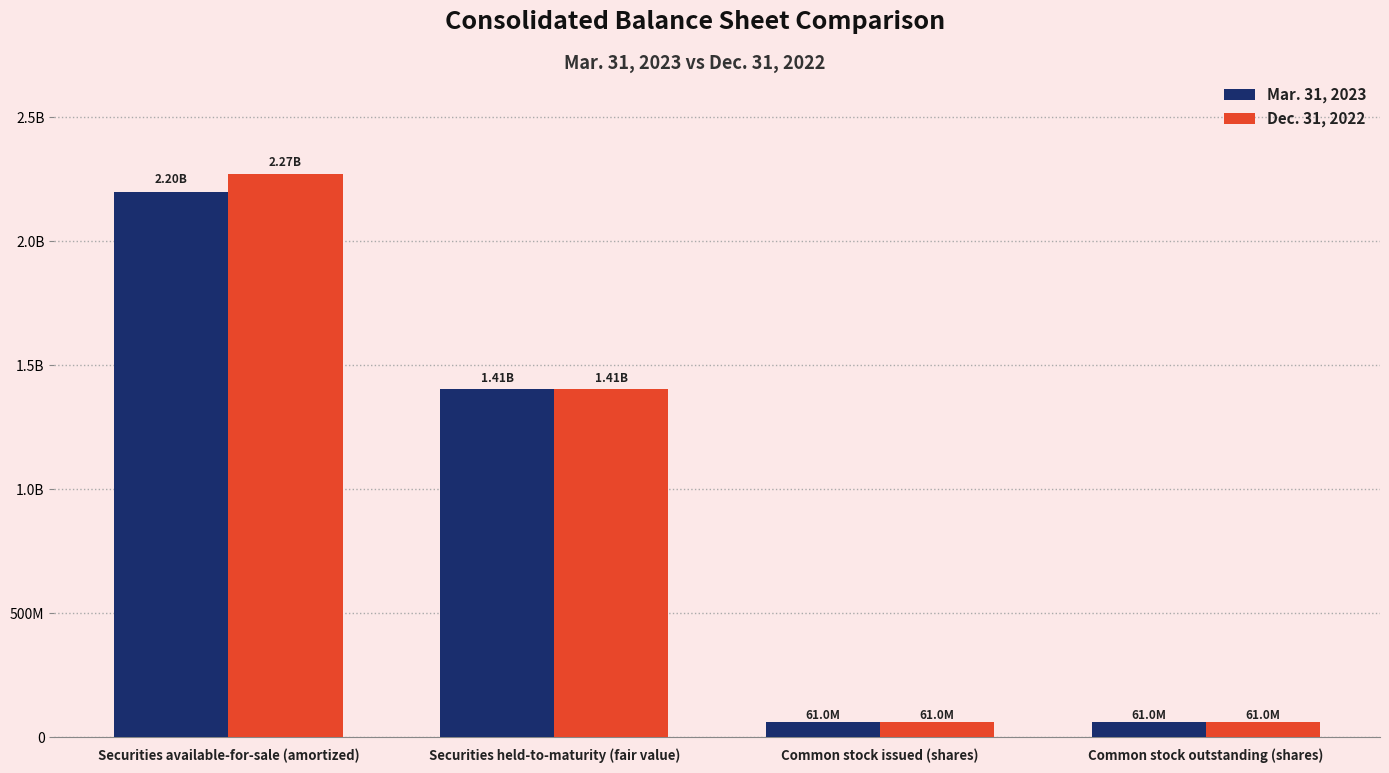

The Mar. 31, 2023 series shows 61048516 at Common stock outstanding (shares). True or false?

True